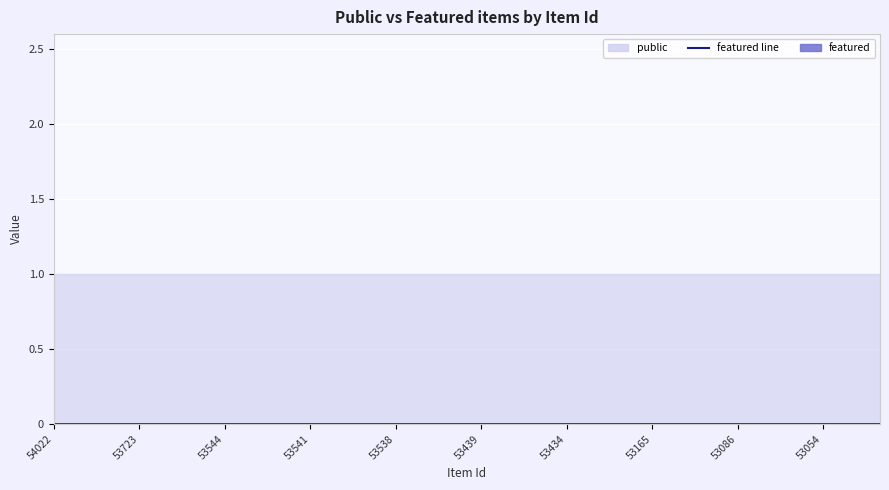

True or false: featured and public intersect in this chart.

False